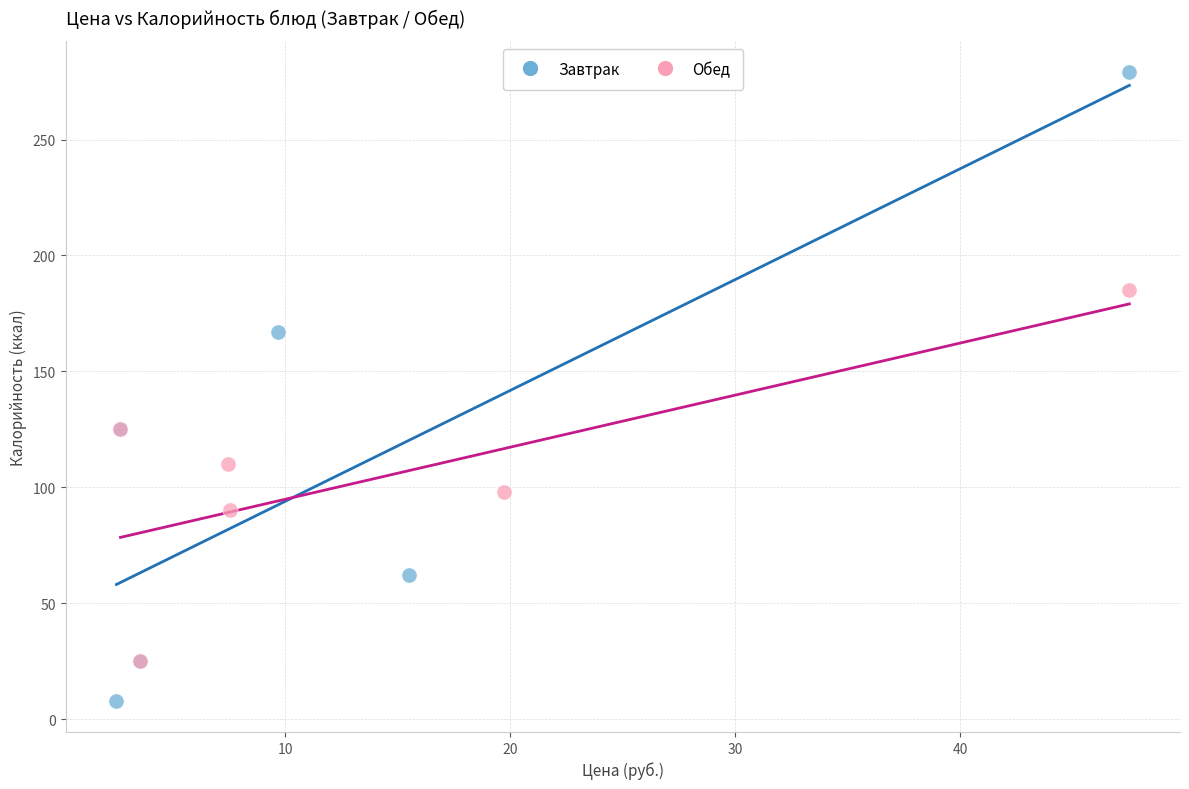

Which series reaches the minimum Y coordinate?

Завтрак